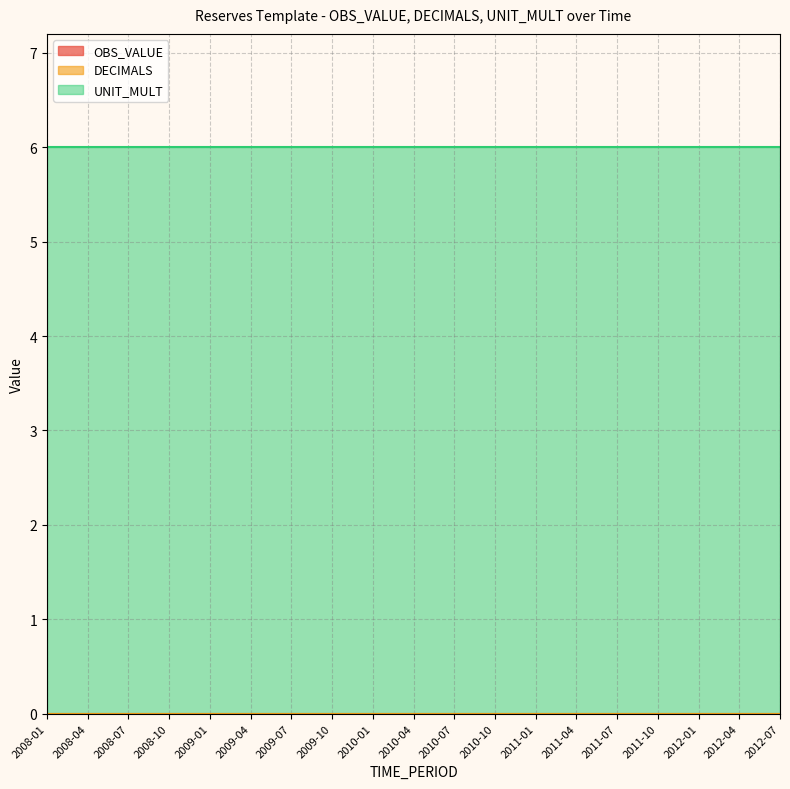

True or false: UNIT_MULT and OBS_VALUE cross at least once.

False